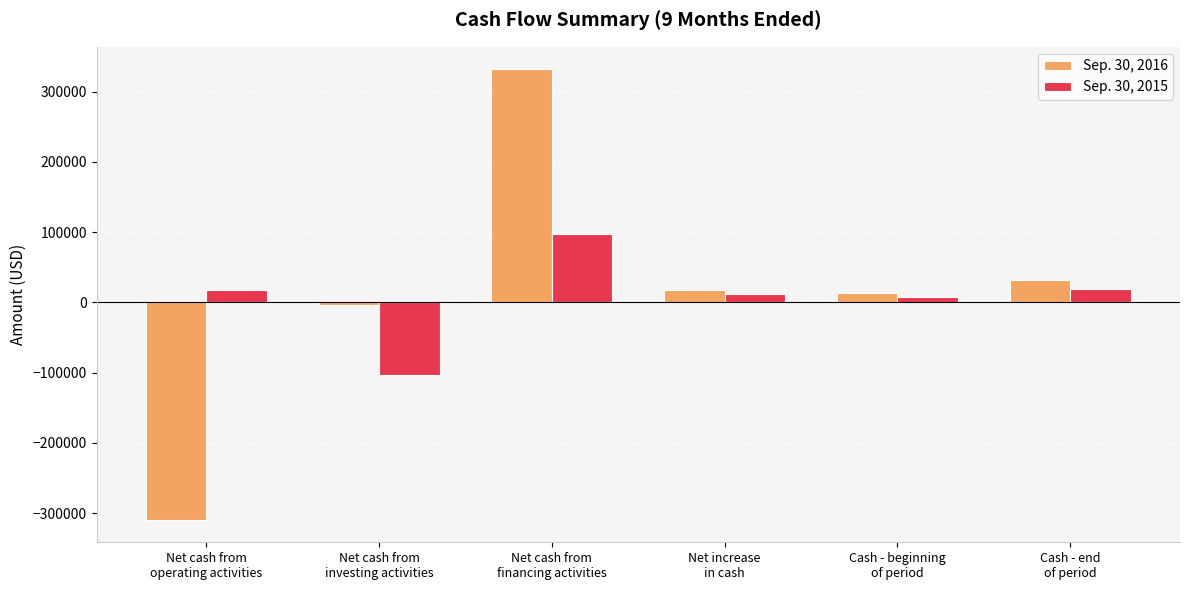

What is the total value across all series at Net increase
in cash?

29958